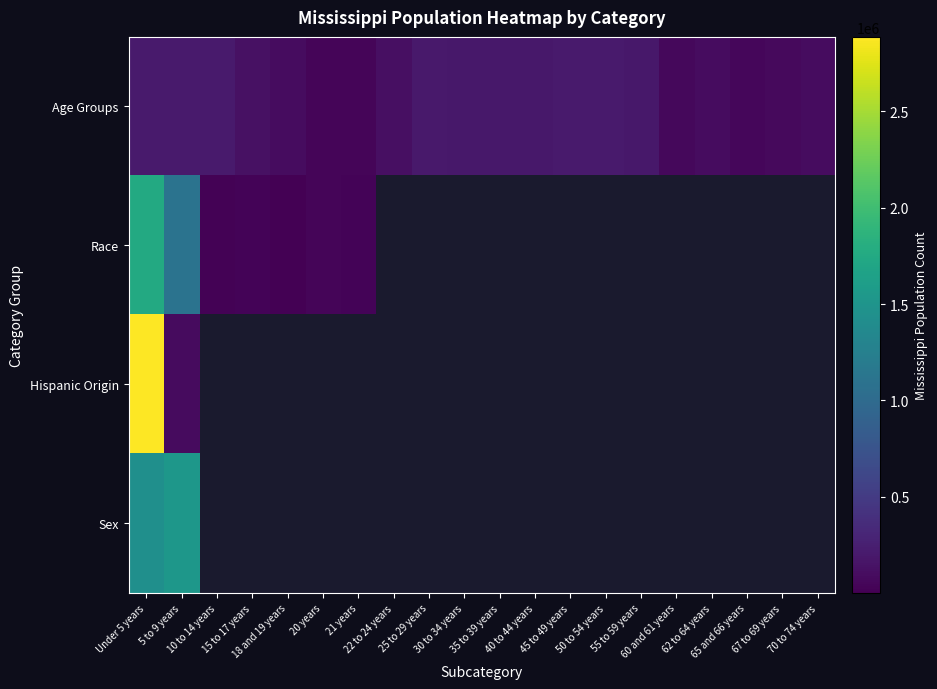

The Race series shows 1098385.0 at 5 to 9 years. True or false?

True